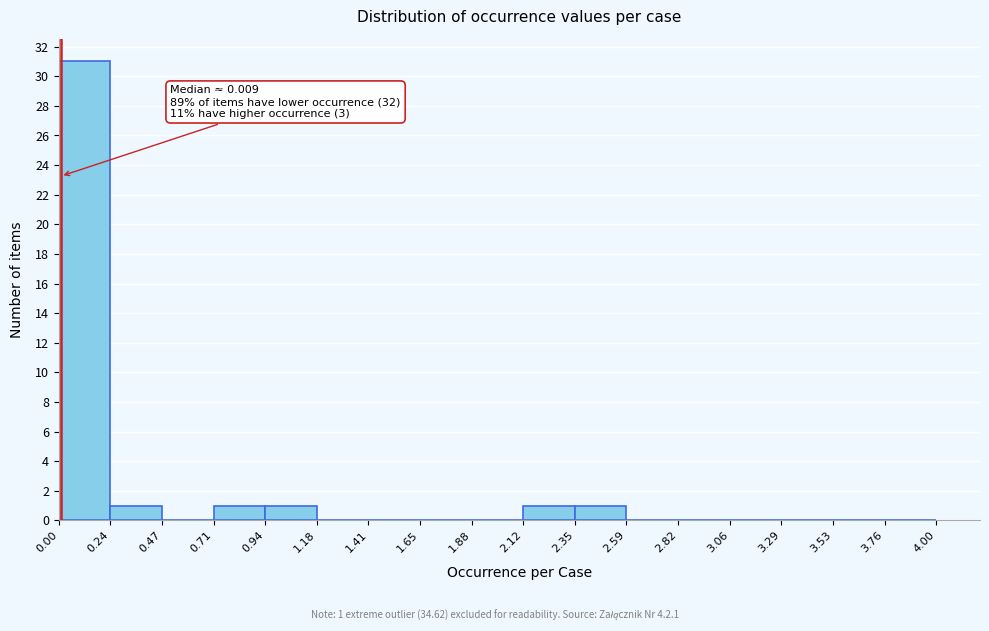

Over which range of the x-axis is the bar tallest?

0.00 to 0.24